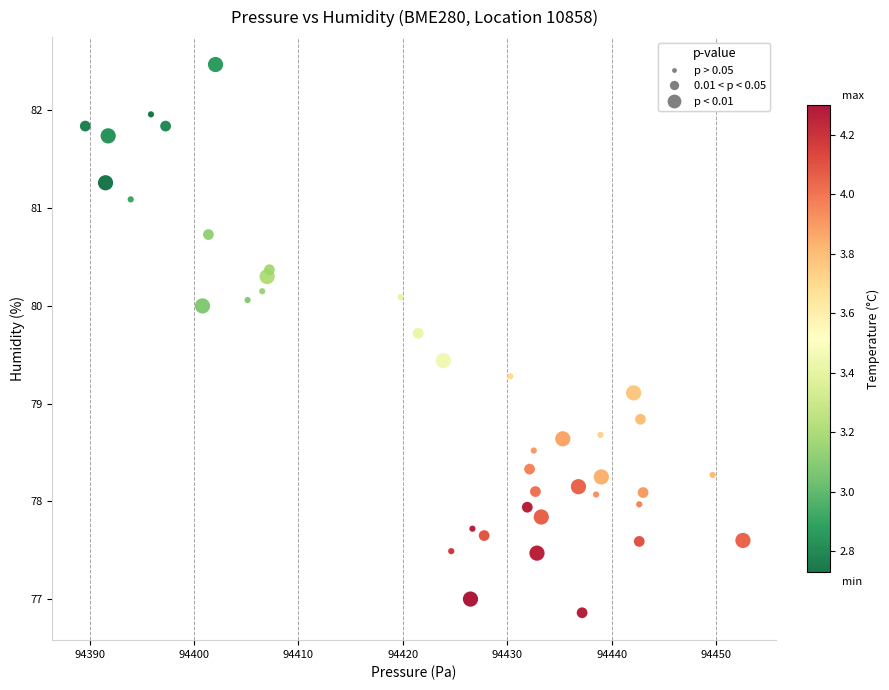

What is the range of Y values (max minus min)?

5.6